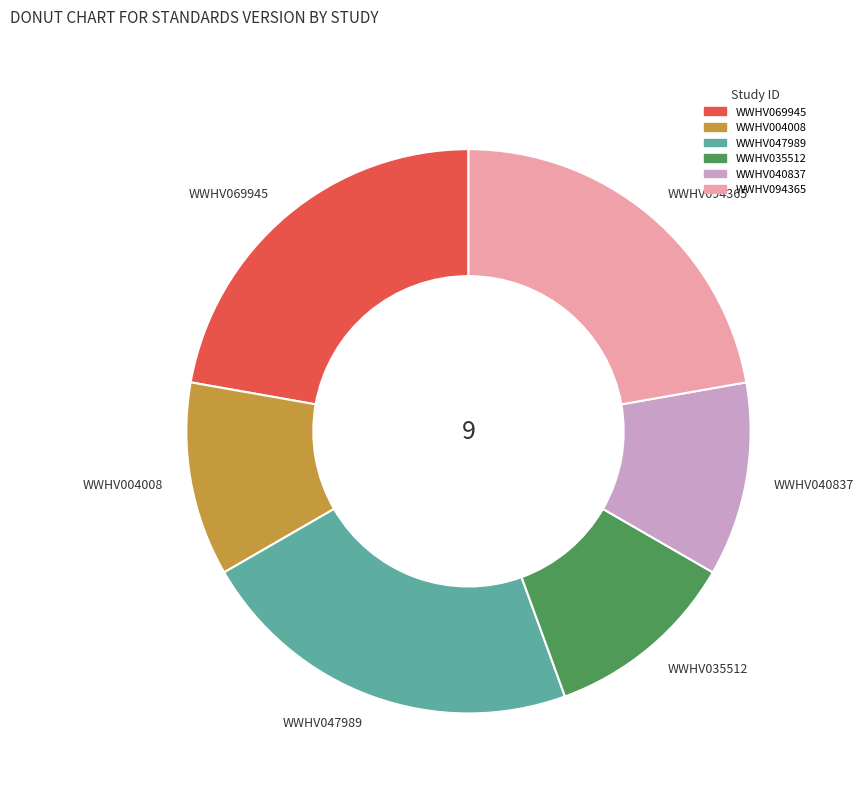

Do WWHV035512 and WWHV047989 together represent more than half of the pie?

No